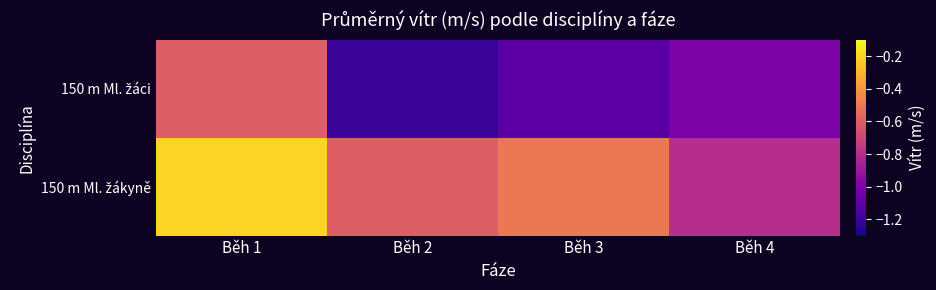

What is the total value across all series at Běh 2?

-1.8